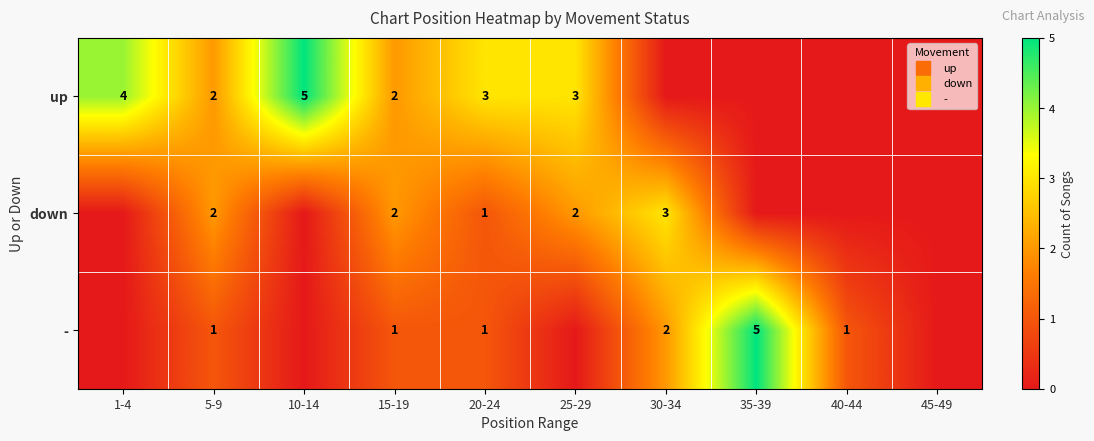

Which series has the widest spread of values?

up